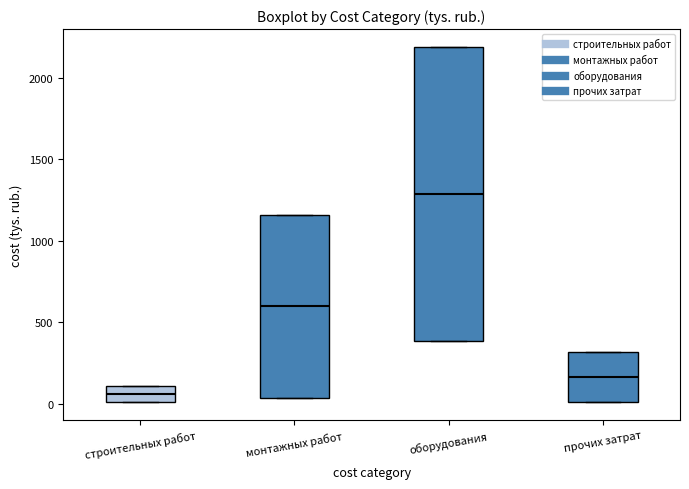

Reading left to right, read every box against the y-axis: the position of its median line, the range the box covers, and the ends of its whiskers. The values are not printed on the chart, so give them approximately, as read against the axis.

строительных работ: median 50, box 0 to 100, whiskers 0 to 100
монтажных работ: median 600, box 50 to 1150, whiskers 50 to 1150
оборудования: median 1300, box 400 to 2200, whiskers 400 to 2200
прочих затрат: median 150, box 0 to 300, whiskers 0 to 300